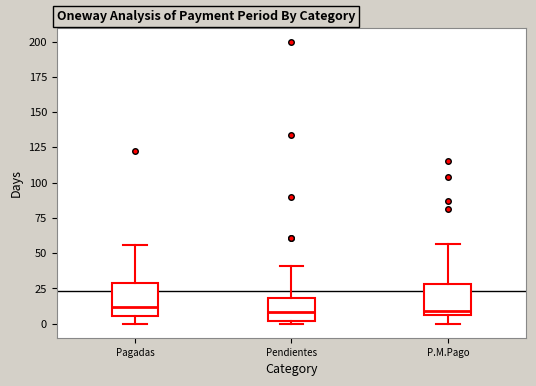

Reading left to right, transcribe this box plot: for each box, give where its median line is, the range the box spans, and where its two whiskers end, as read against the y-axis. The values are not printed on the chart, so give them approximately, as read against the axis.

Pagadas: median 10, box 5 to 30, whiskers 0 to 55
Pendientes: median 10, box 0 to 20, whiskers 0 (just below the box's lower edge) to 40
P.M.Pago: median 10, box 5 to 30, whiskers 0 to 55